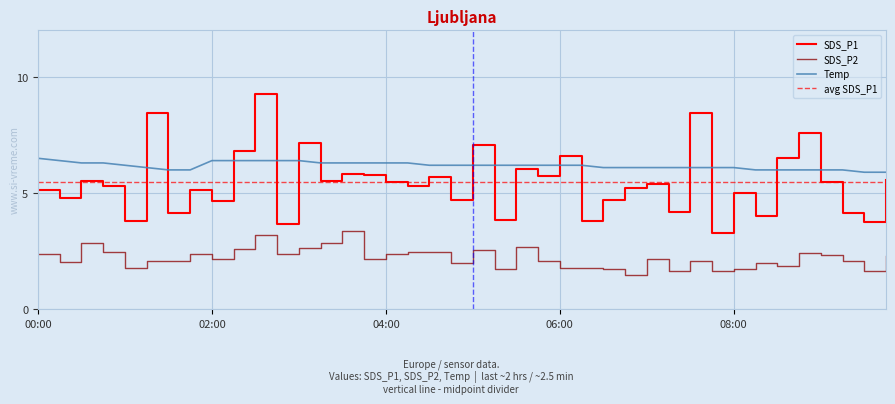

What position from the left is 00:45?

4